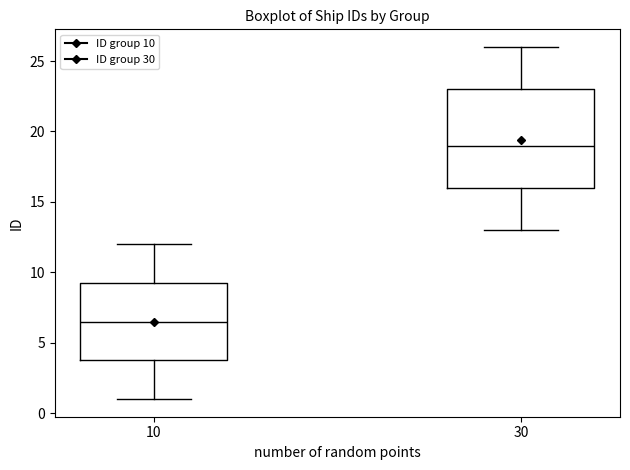

Reading left to right, read every box against the y-axis: the position of its median line, the range the box covers, and the ends of its whiskers. The values are not printed on the chart, so give them approximately, as read against the axis.

10: median 6.5, box 4.0 to 9.5, whiskers 1.0 to 12.0
30: median 19.0, box 16.0 to 23.0, whiskers 13.0 to 26.0